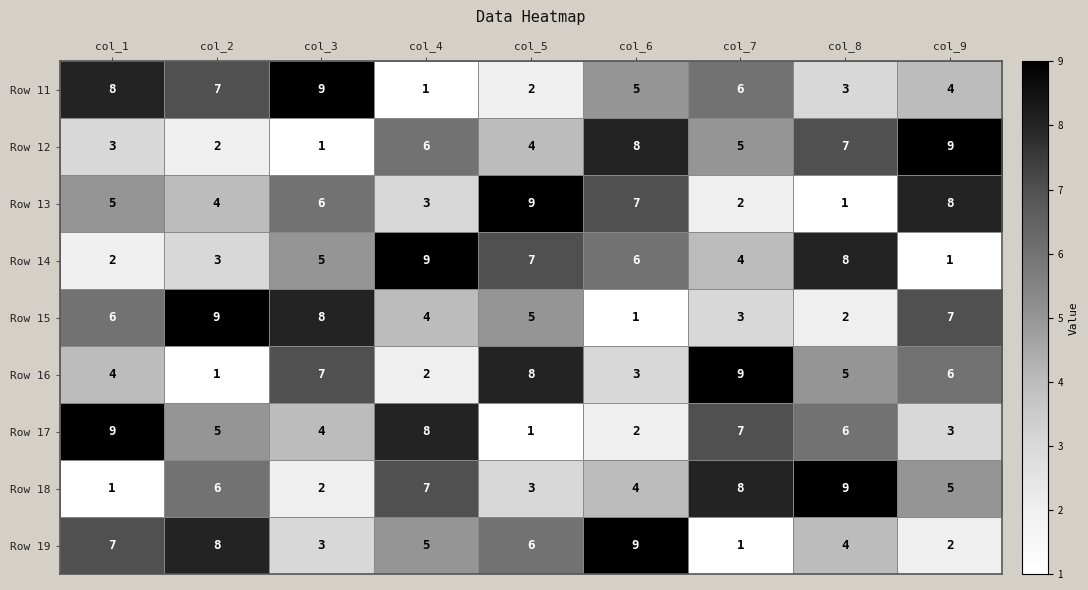

What is the maximum value shown in the chart?

9